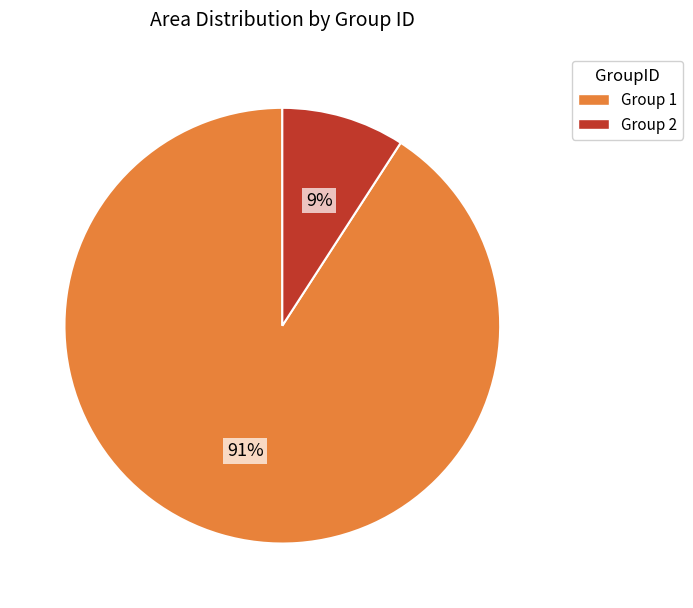

Does any single category account for the majority?

Yes